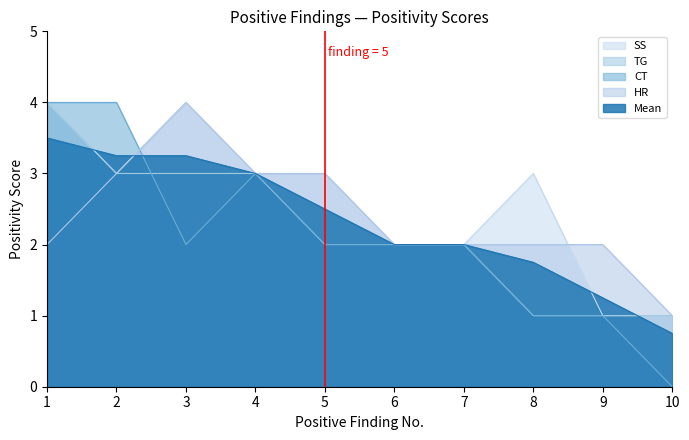

At 3, list the series in order from largest to smallest.

HR, SS, Mean, TG, CT